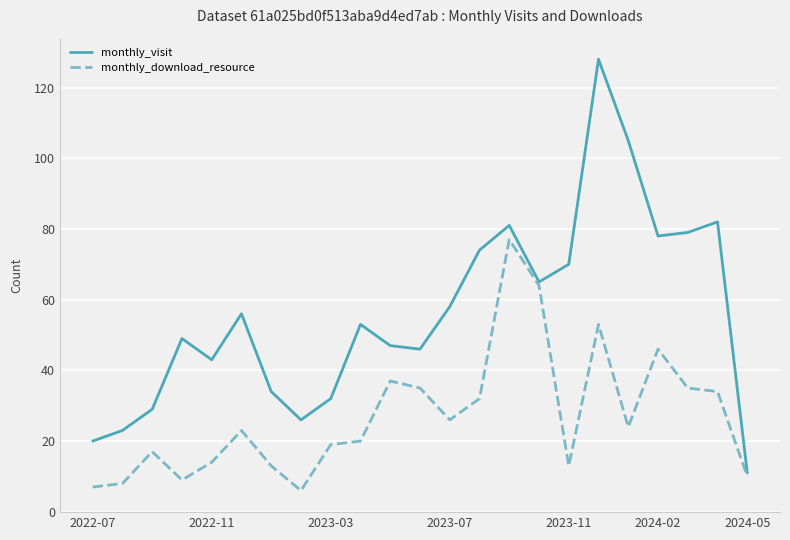

What is the maximum value shown in the chart?

128